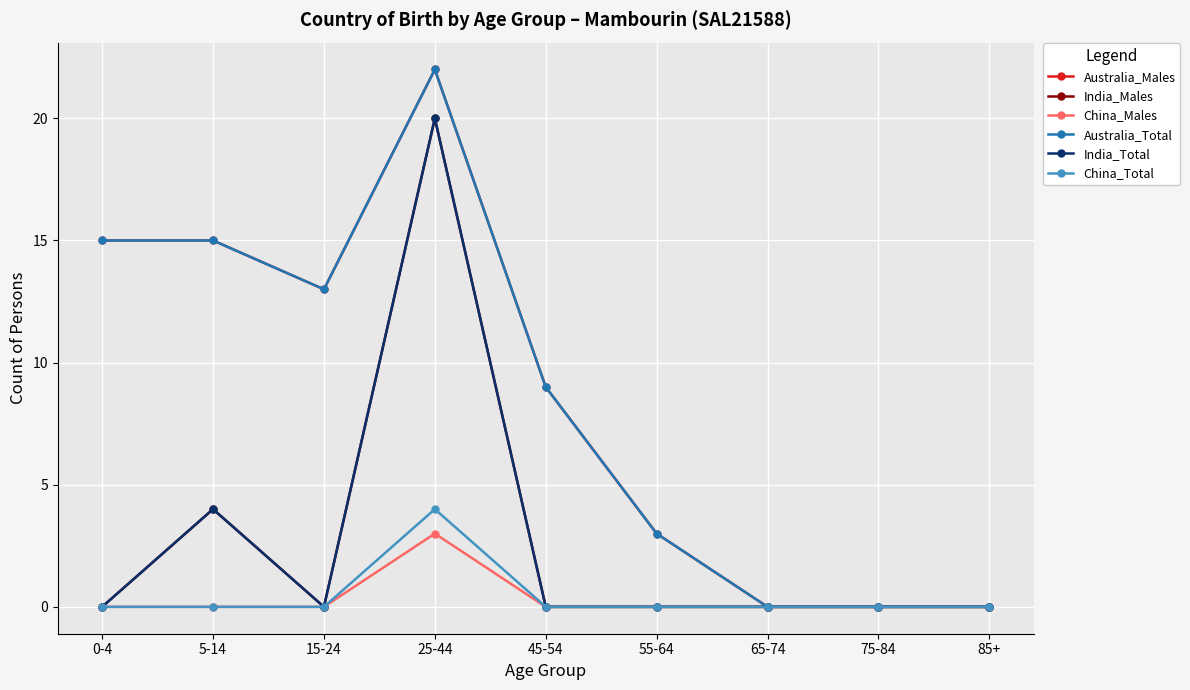

List the labels in order of India_Males value, smallest first.

0-4, 15-24, 45-54, 55-64, 65-74, 75-84, 85+, 5-14, 25-44